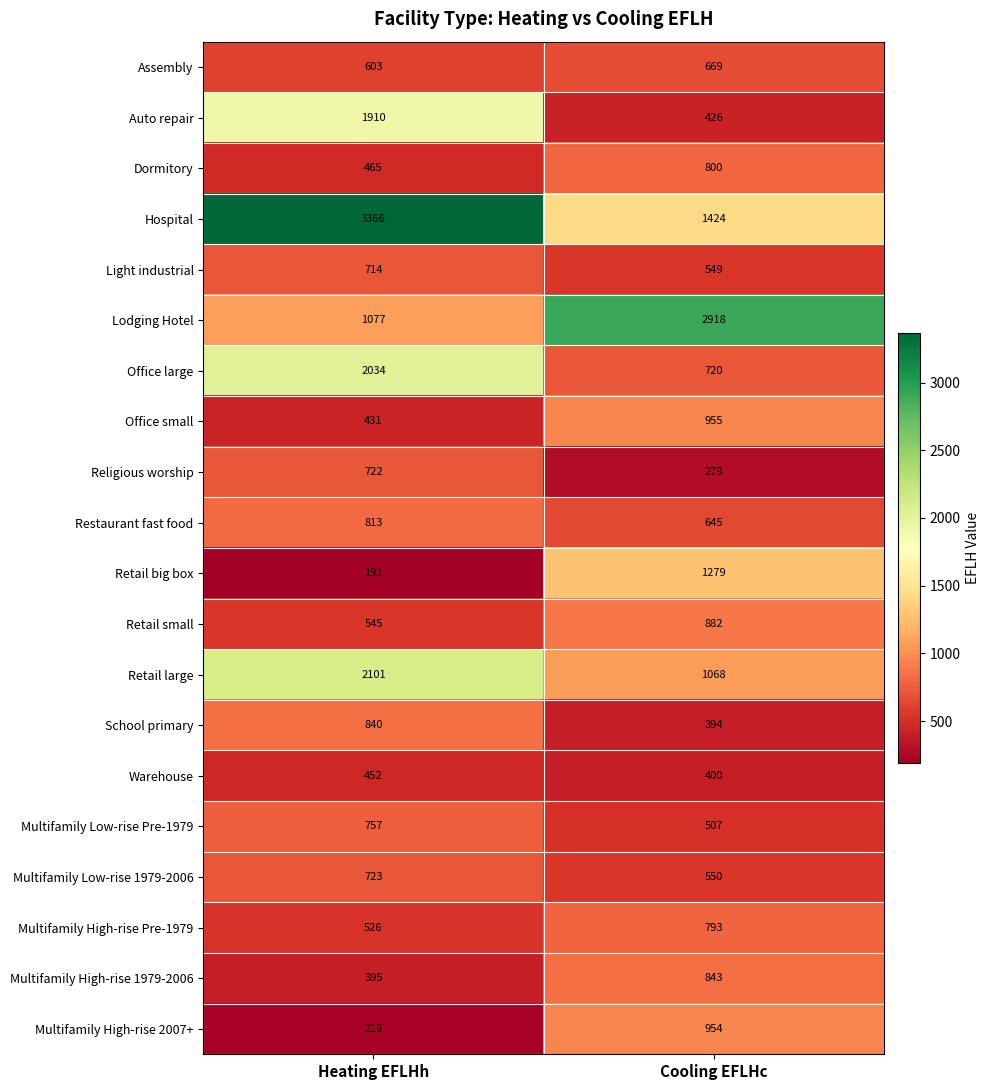

Which series has the widest spread of values?

Hospital